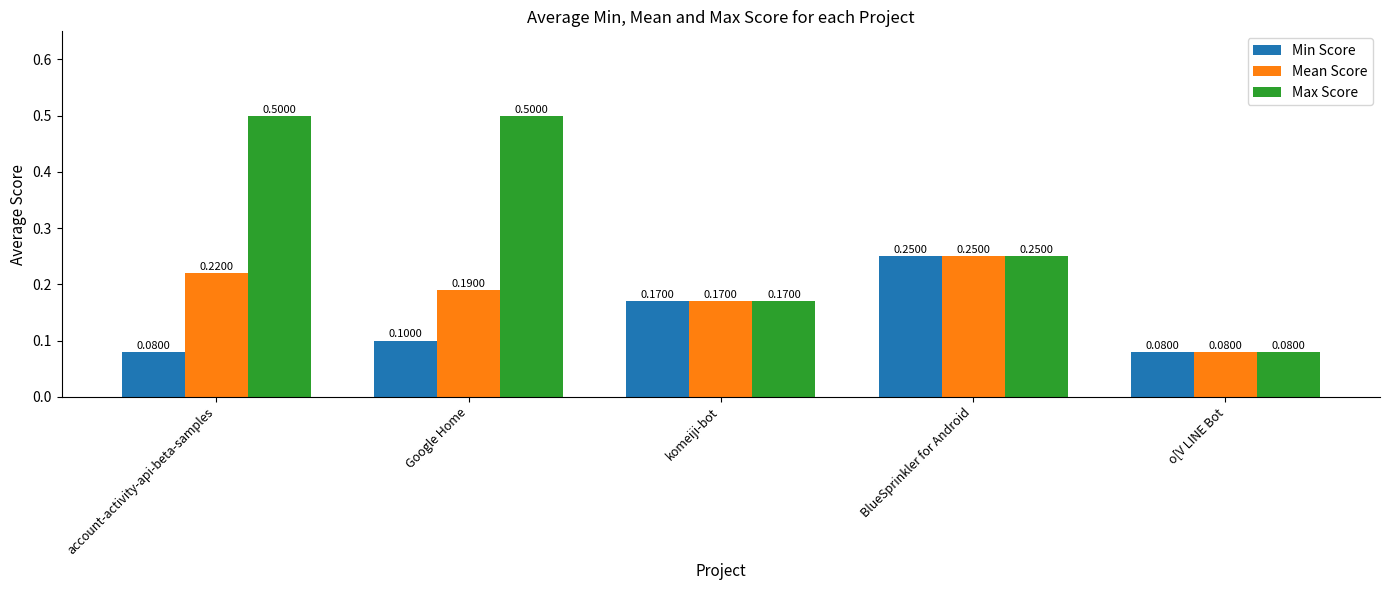

What is the difference between the second highest and minimum values in the Min Score series?

0.1